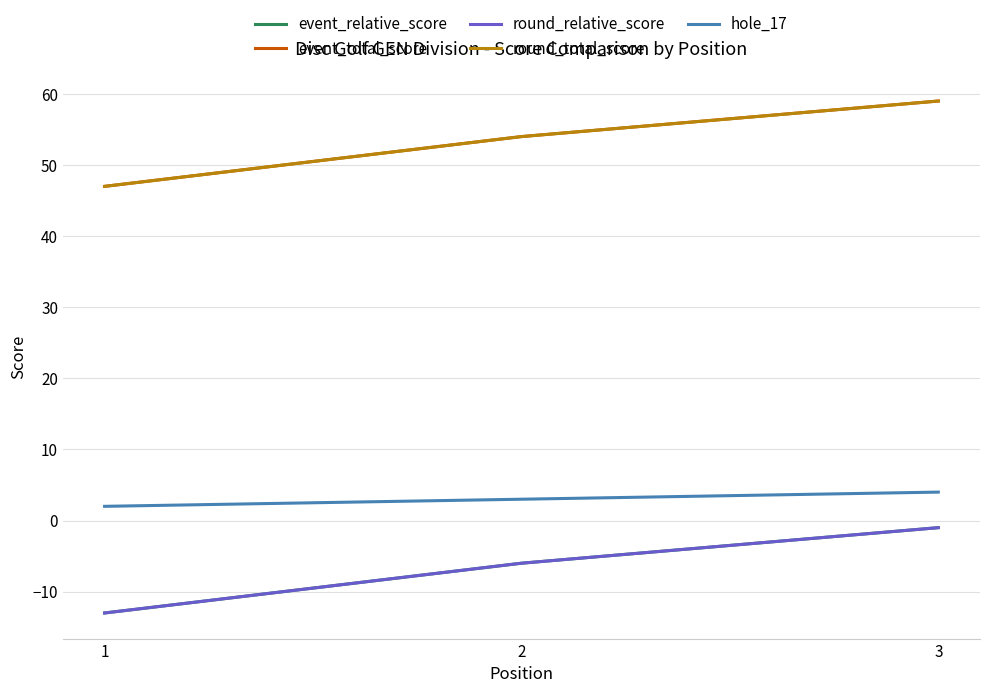

What is the difference between the maximum and minimum values in the event_total_score series?

12